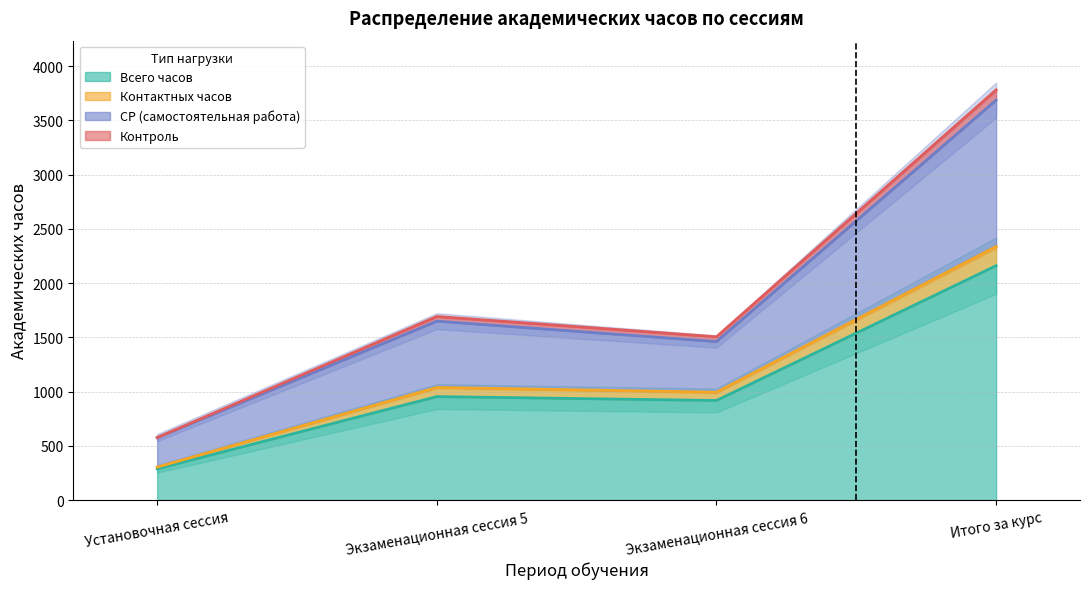

How many interior local peaks does the Всего часов series have?

1